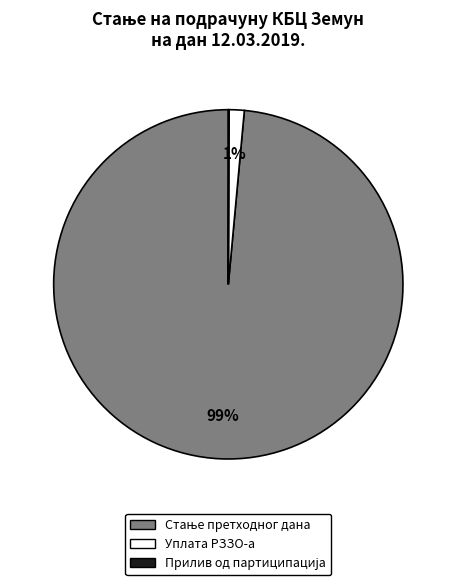

Is there a majority slice in this chart?

Yes